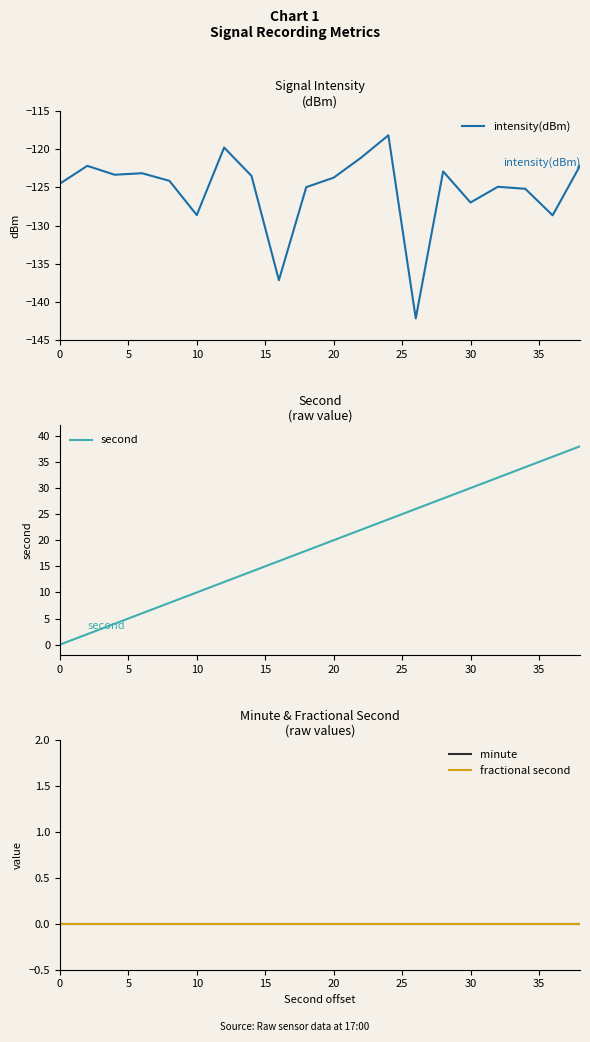

At how many categories does at least one series exceed -139?

20